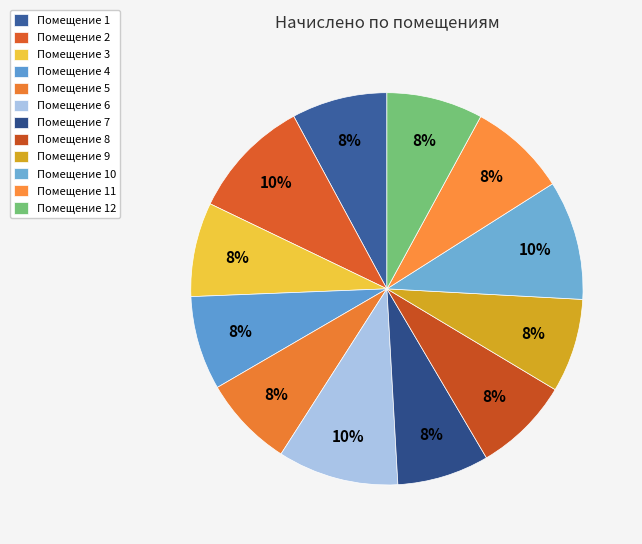

How many segments does this pie chart have?

12